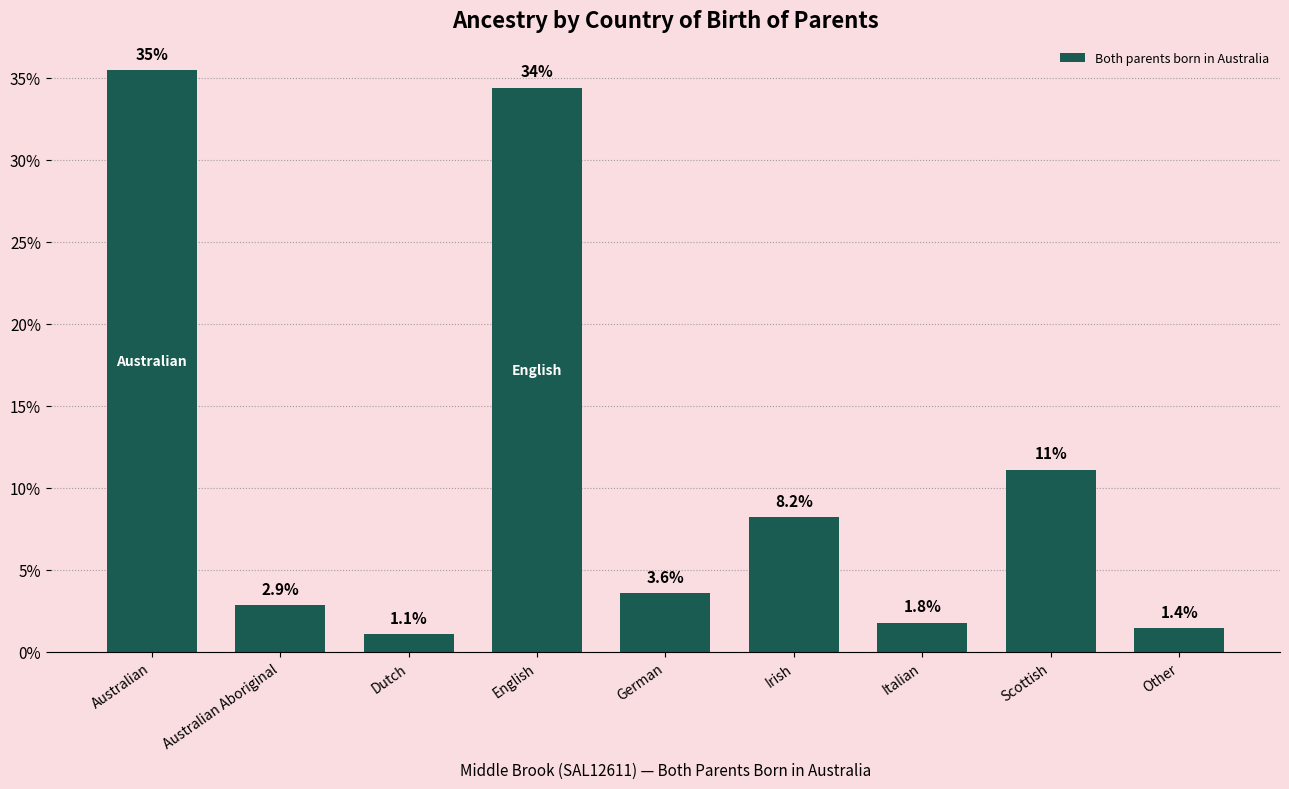

Reading left to right, what are all the values shown in this chart?

Australian=35.5	Australian Aboriginal=2.9	Dutch=1.1	English=34.4	German=3.6	Irish=8.2	Italian=1.8	Scottish=11.1	Other=1.4